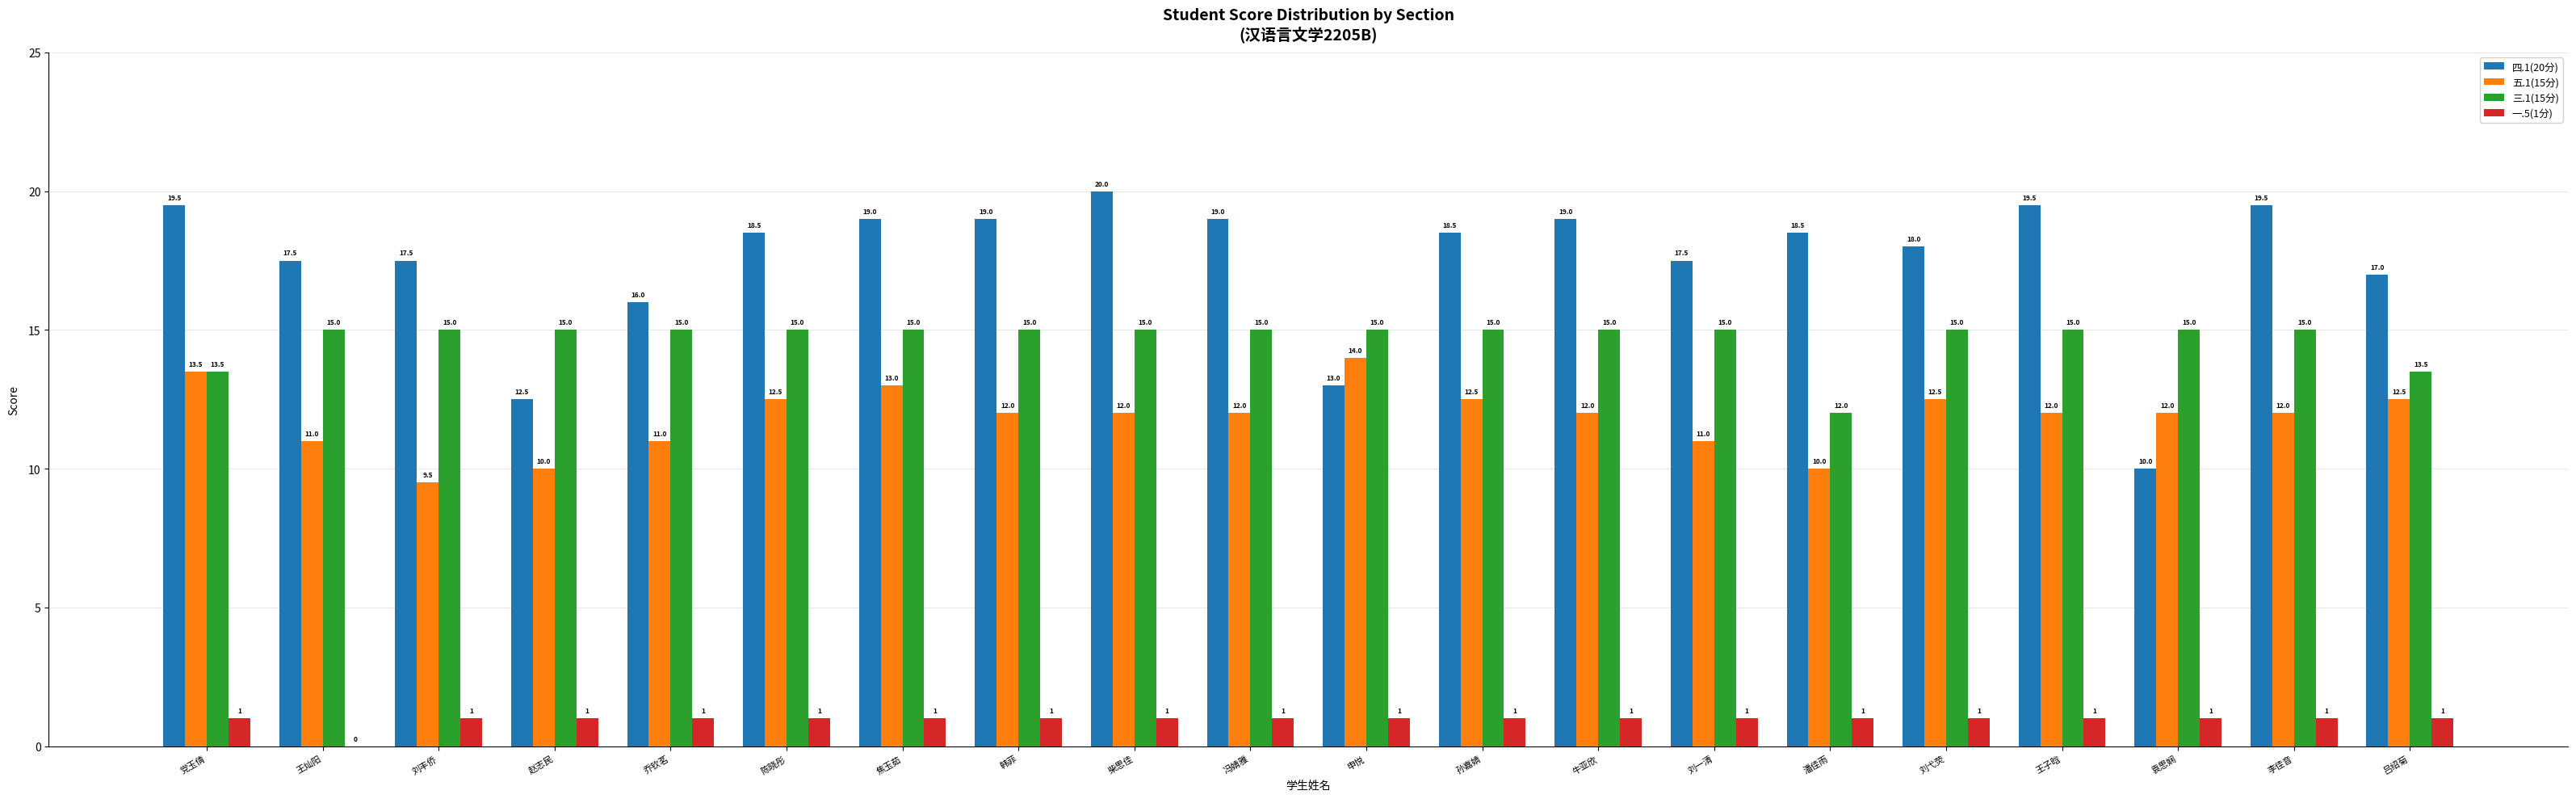

Is the value of 四.1(20分) at 牛亚欣 greater than the value of 五.1(15分) at 陈晓彤?

Yes